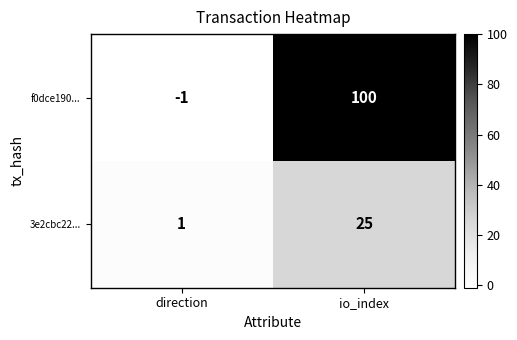

At how many categories does at least one series exceed 33?

1